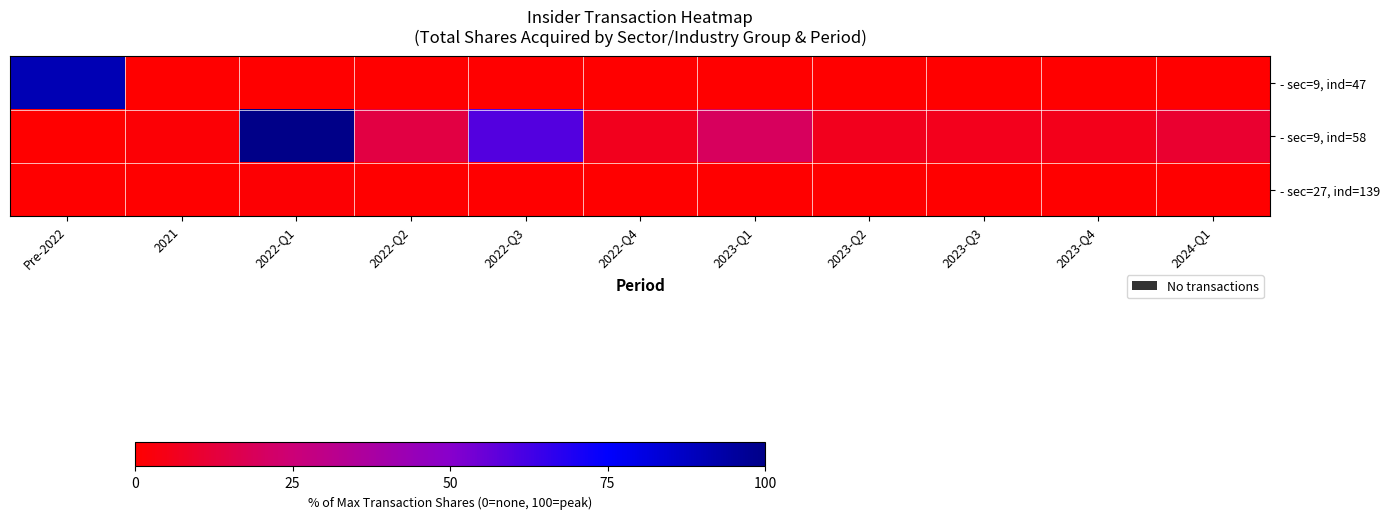

Between 2024-Q1 and 2022-Q3, which is larger?

2024-Q1